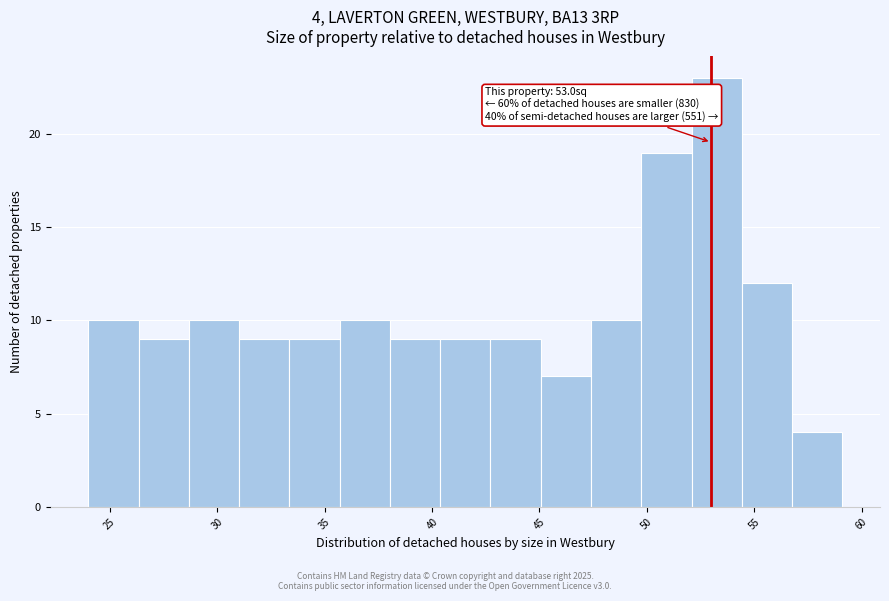

Which range on the x-axis has the tallest bar?

52.0 to 54.5